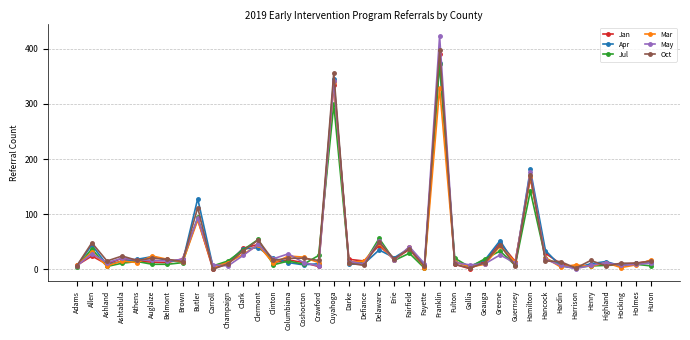

Where is Oct nearest to the value 198?

Hamilton